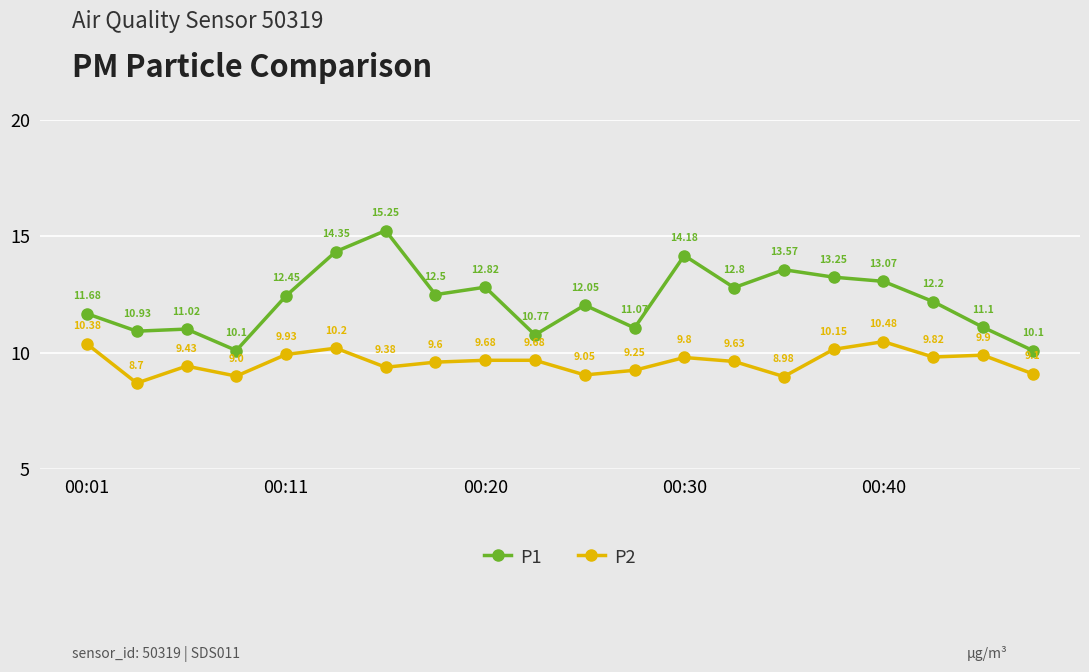

True or false: P1 has more than 2 points higher than both neighbors.

True